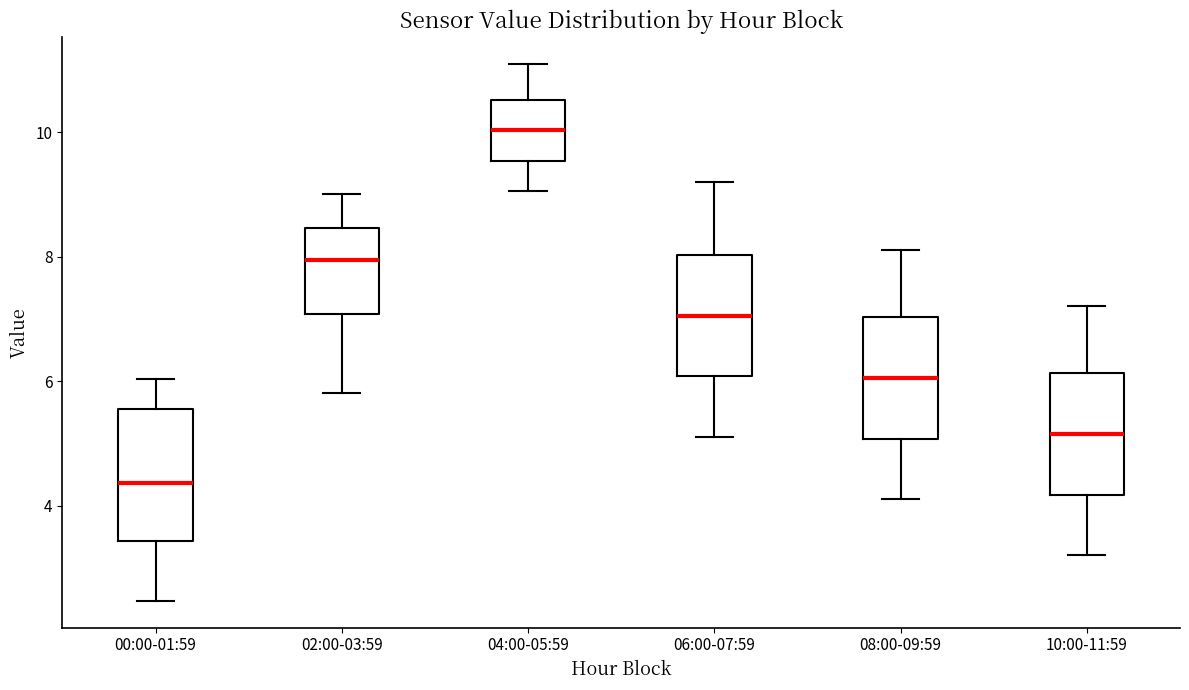

Reading left to right, transcribe this box plot: for each box, give where its median line is, the range the box spans, and where its two whiskers end, as read against the y-axis. The values are not printed on the chart, so give them approximately, as read against the axis.

00:00-01:59: median 4.4, box 3.4 to 5.6, whiskers 2.4 to 6.0
02:00-03:59: median 8.0, box 7.0 to 8.4, whiskers 5.8 to 9.0
04:00-05:59: median 10.0, box 9.6 to 10.6, whiskers 9.0 to 11.2
06:00-07:59: median 7.0, box 6.0 to 8.0, whiskers 5.2 to 9.2
08:00-09:59: median 6.0, box 5.0 to 7.0, whiskers 4.2 to 8.2
10:00-11:59: median 5.2, box 4.2 to 6.2, whiskers 3.2 to 7.2